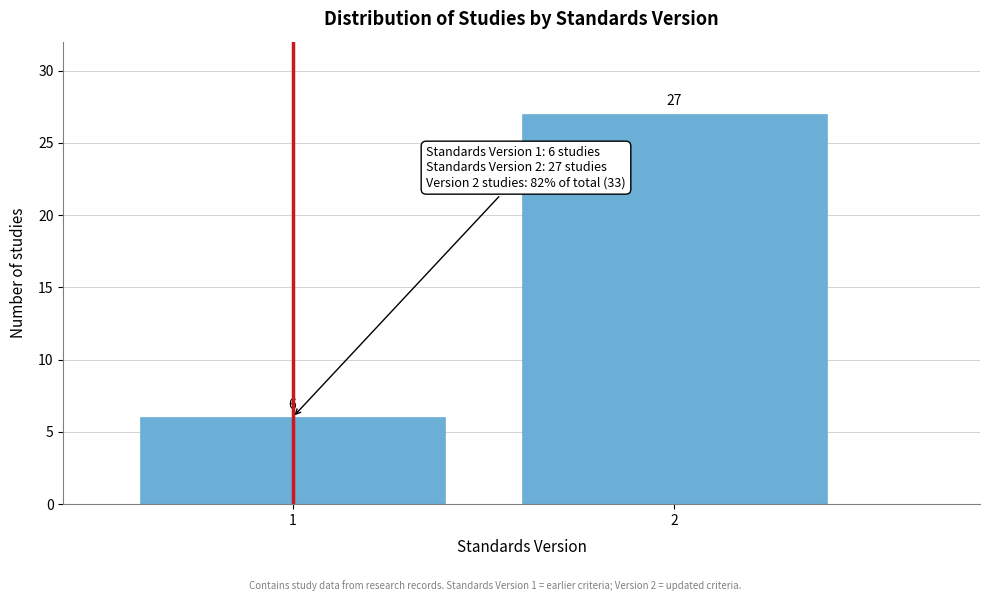

Reading right to left, list all the values displayed in this chart.

2=27	1=6